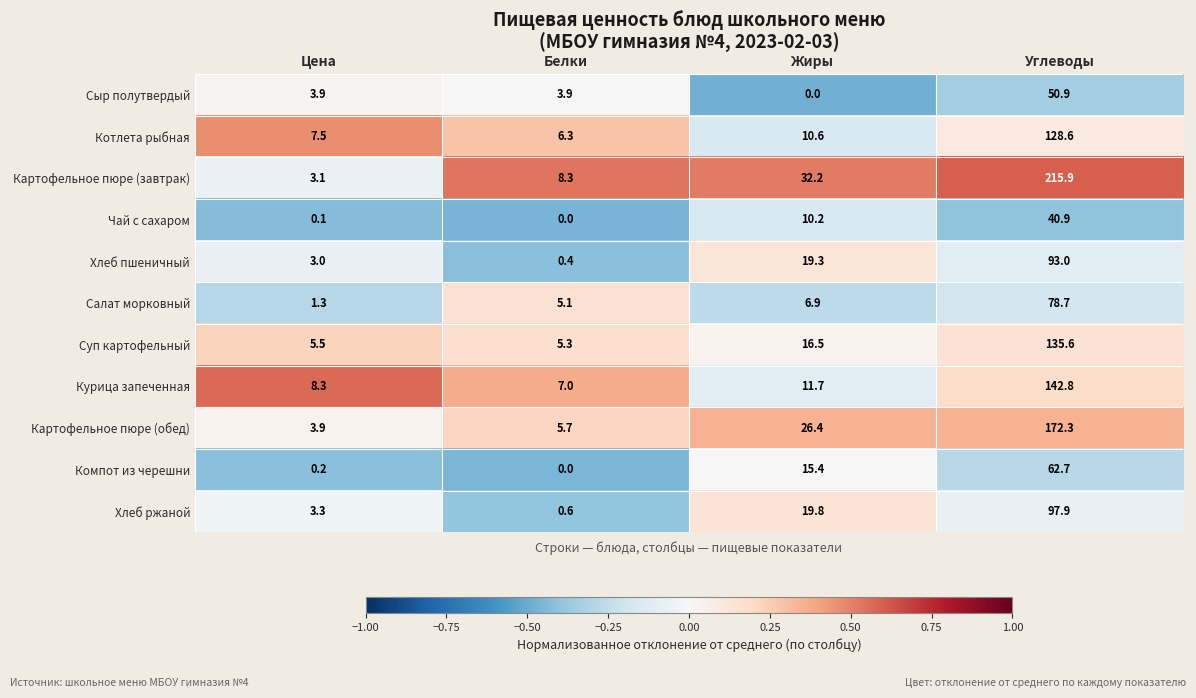

Is the value of Картофельное пюре (завтрак) at Углеводы greater than the value of Хлеб ржаной at Жиры?

Yes